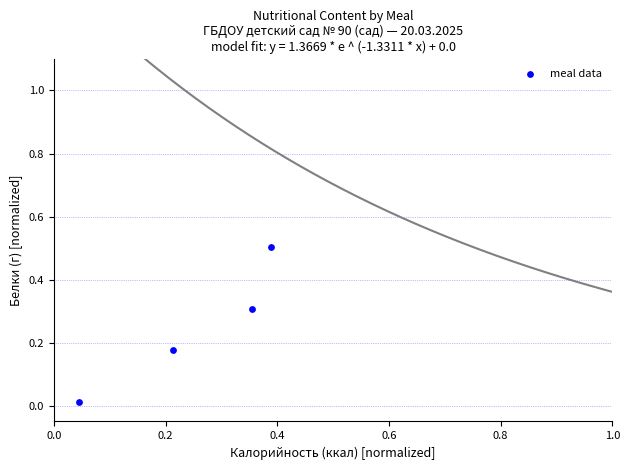

What is the range of X values (max minus min)?

0.3